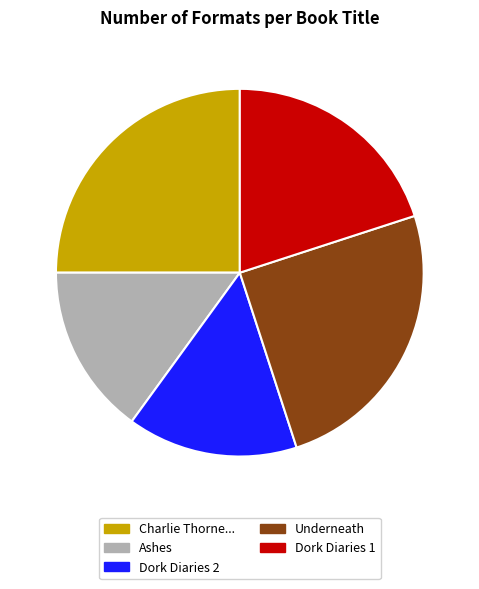

The Dork Diaries 1 slice represents 28% of the pie. True or false?

False